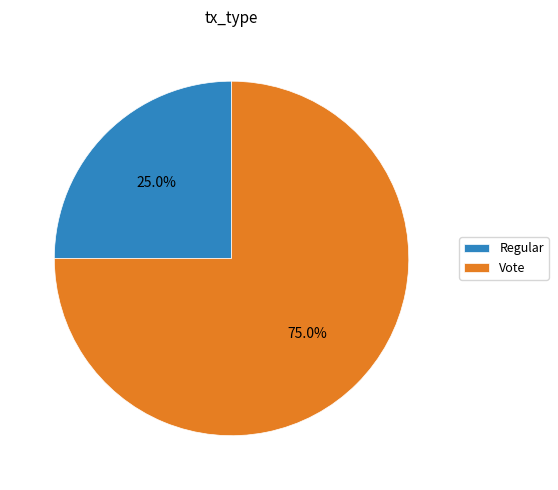

Which category accounts for the majority?

Vote